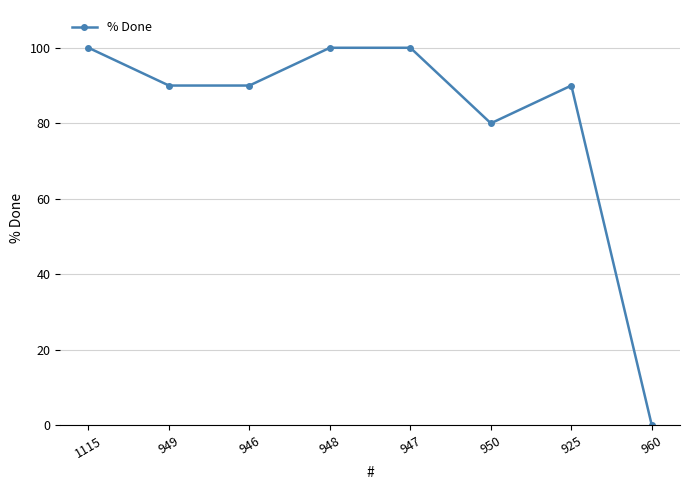

True or false: the data shows 100 at 947.

True